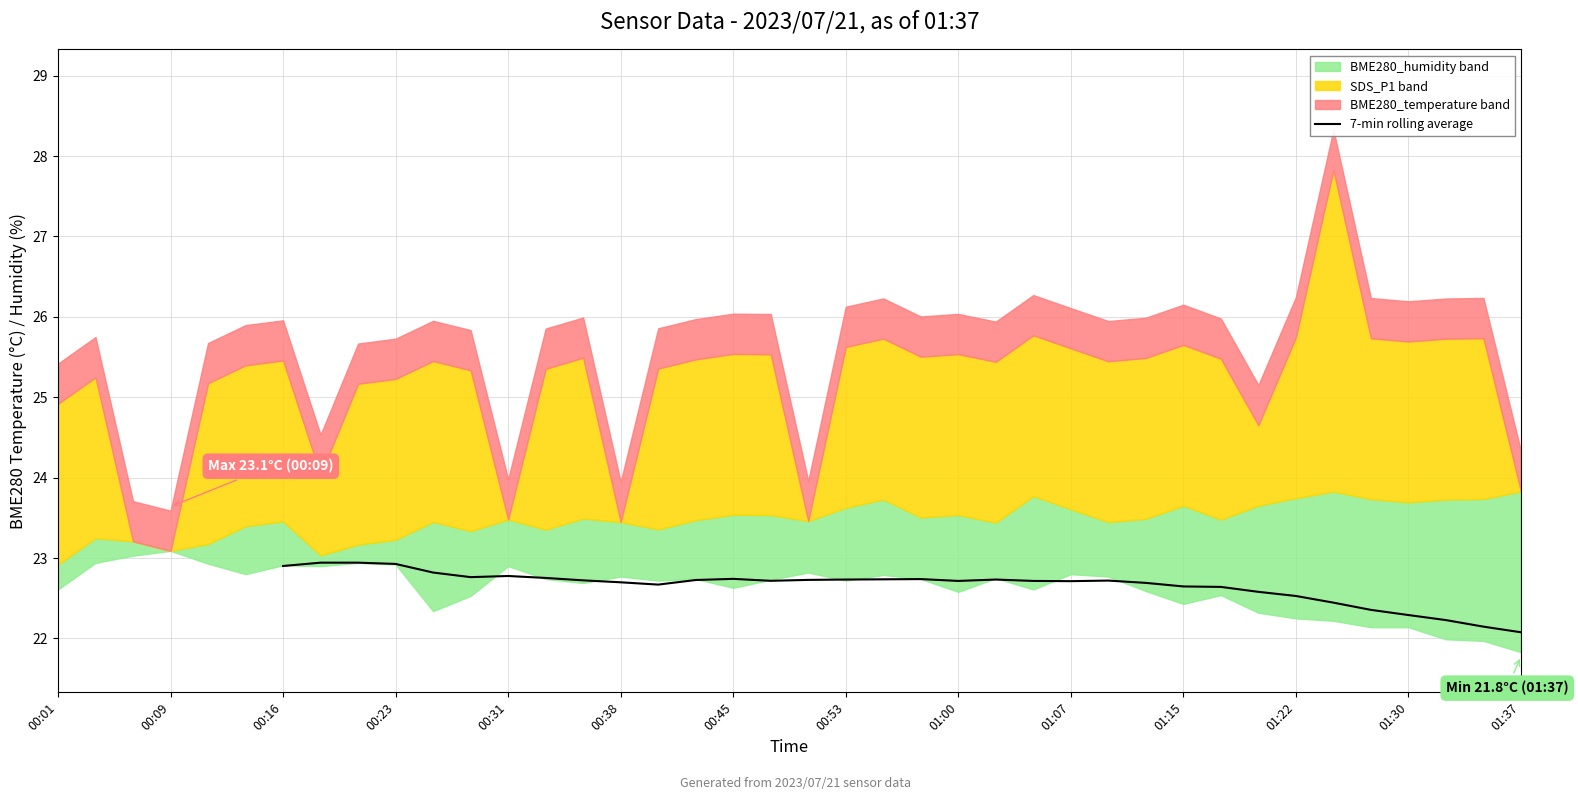

What is the highest value of the 7-min rolling average series?

22.9